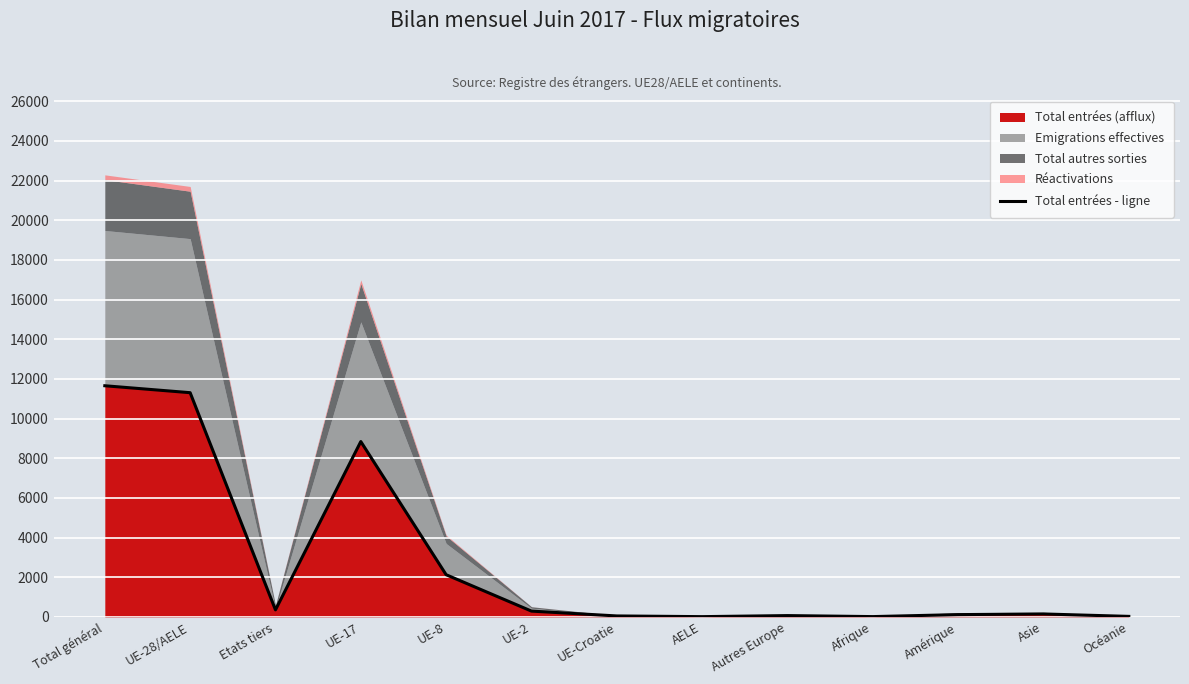

At which label does the data first exceed 144?

Total général